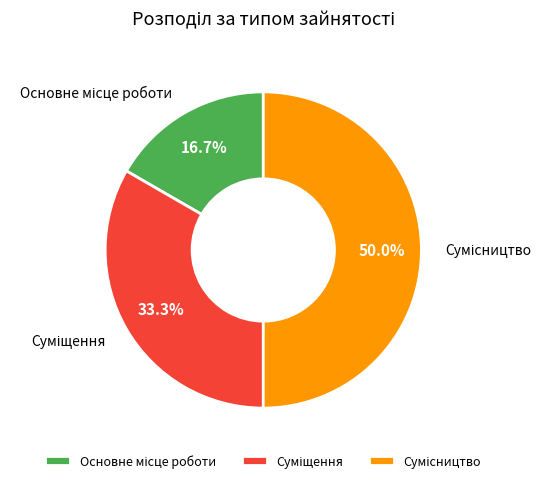

Combined, do Сумісництво and Основне місце роботи account for over 50%?

Yes